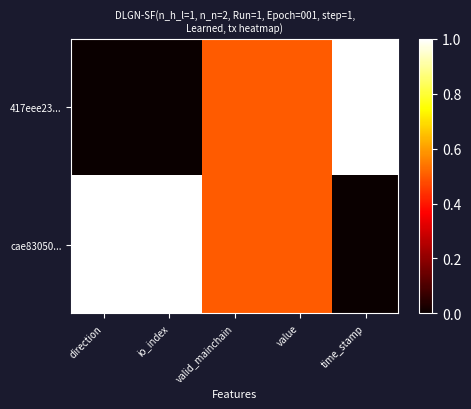

Which category has the highest value across all series?

time_stamp